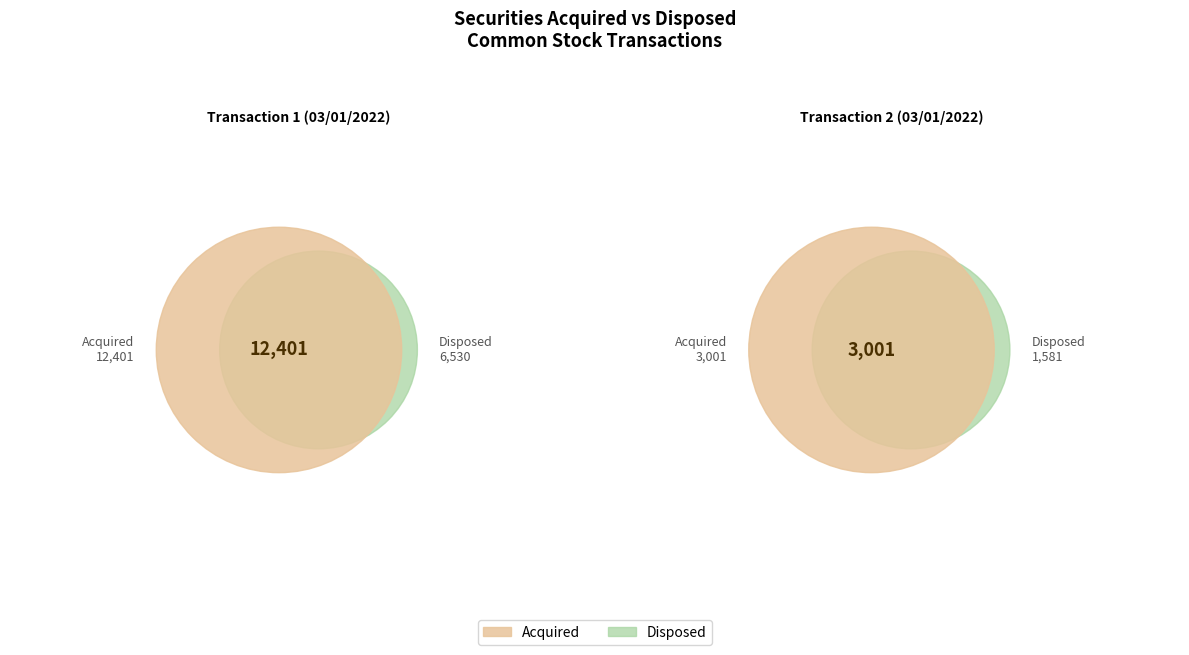

Count the number of slices in the pie.

2